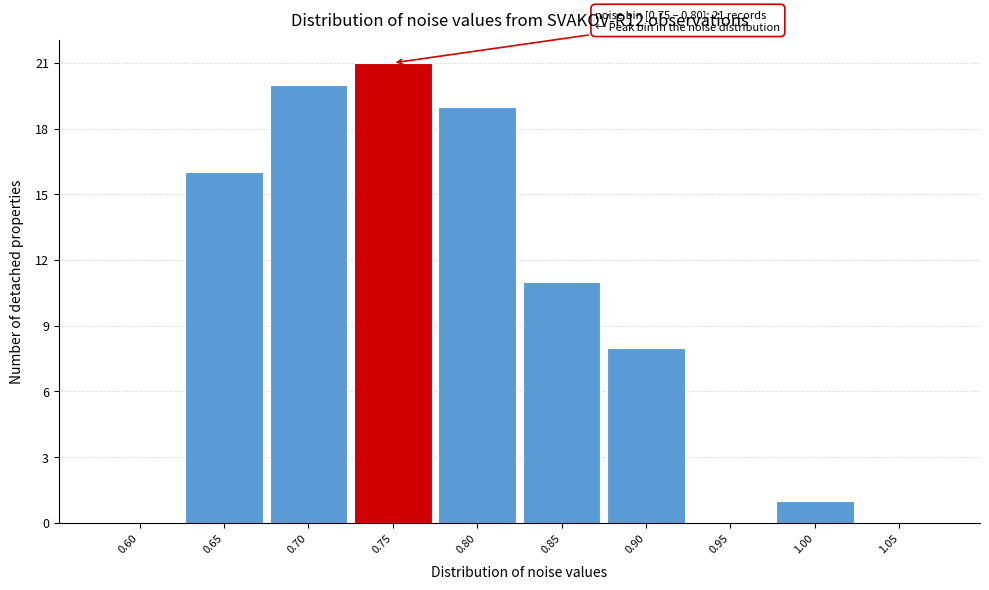

Reading left to right, extract all data points from this chart.

0.60=0	0.65=16	0.70=20	0.75=21	0.80=19	0.85=11	0.90=8	0.95=0	1.00=1	1.05=0